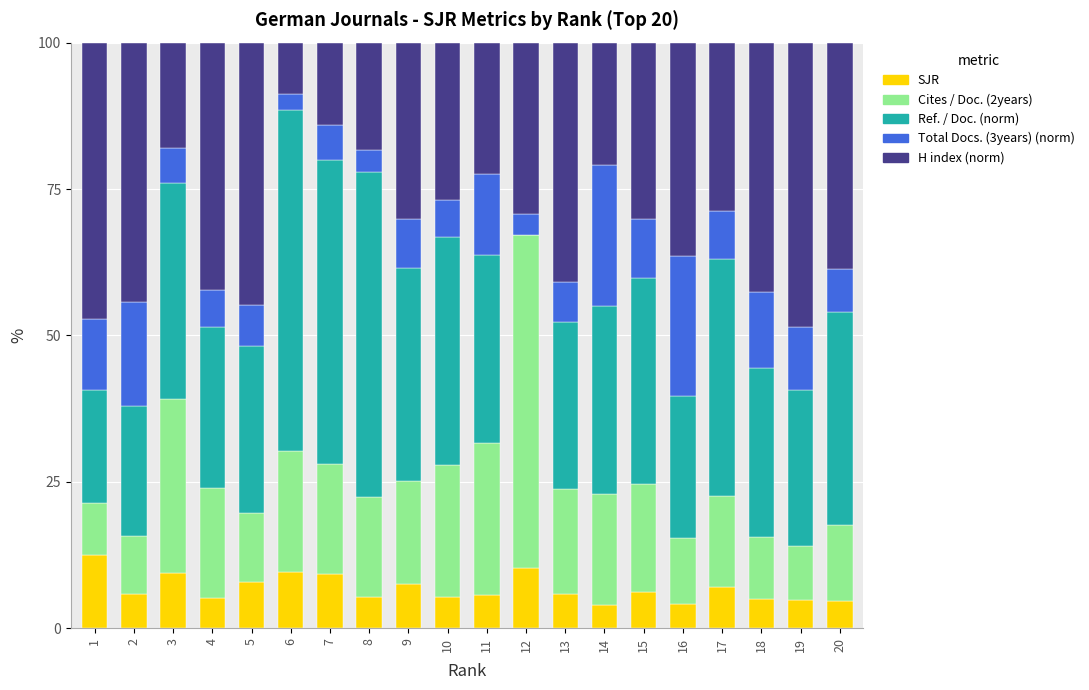

What is the sum of all SJR values?

135.3